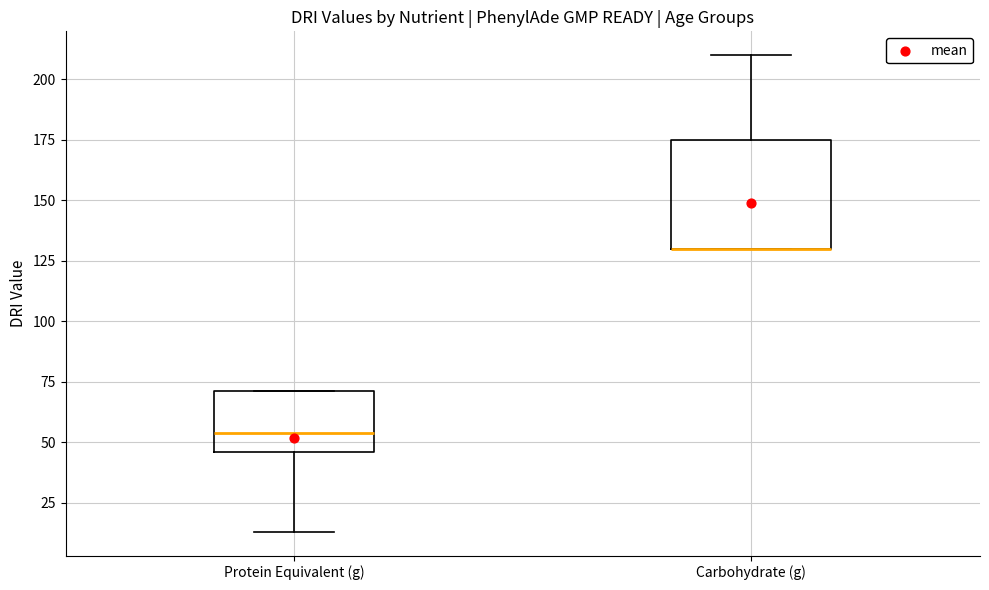

Reading left to right, read every box against the y-axis: the position of its median line, the range the box covers, and the ends of its whiskers. The values are not printed on the chart, so give them approximately, as read against the axis.

Protein Equivalent (g): median 55, box 45 to 70, whiskers 15 to 70
Carbohydrate (g): median 130 (drawn on the box's lower edge), box 130 to 175, whiskers 130 to 210